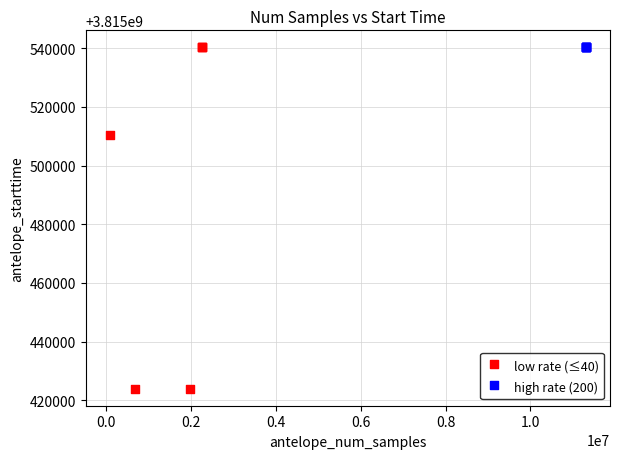

Which series contains the lowest Y value?

low rate (≤40)